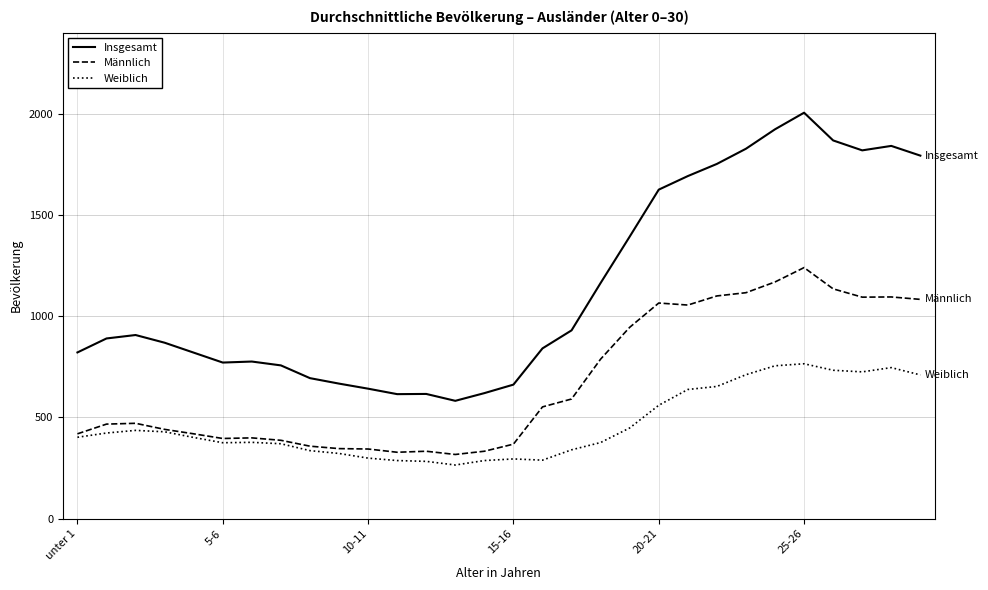

Which series has the largest total across all categories?

Insgesamt